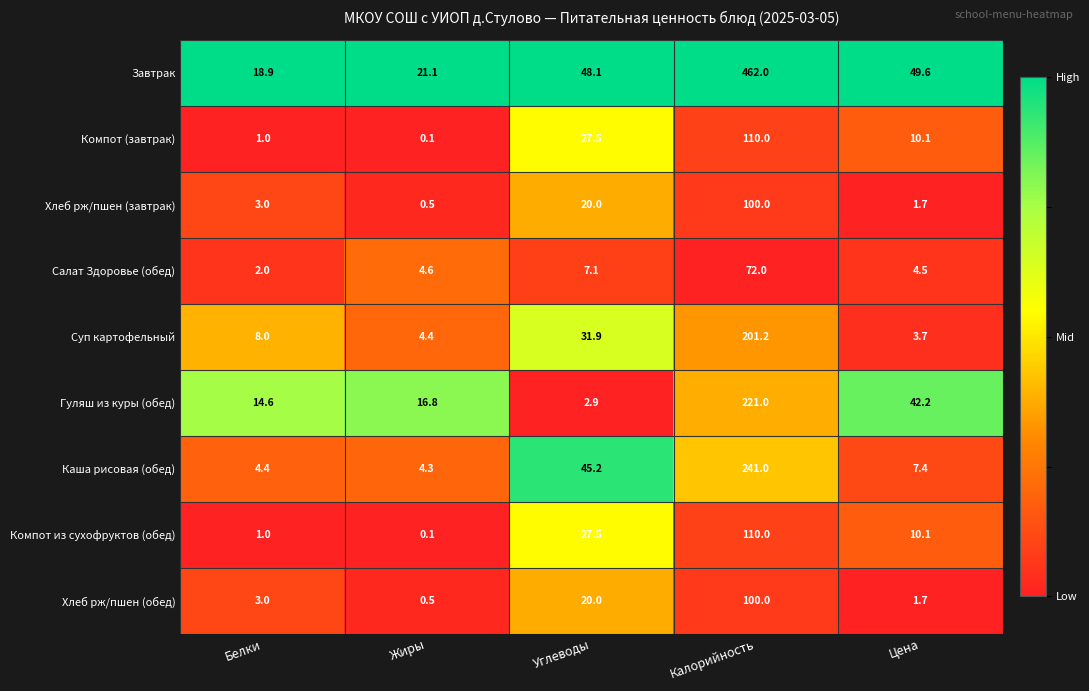

Rank the categories by Гуляш из куры (обед) value from lowest to highest.

Углеводы, Белки, Жиры, Цена, Калорийность